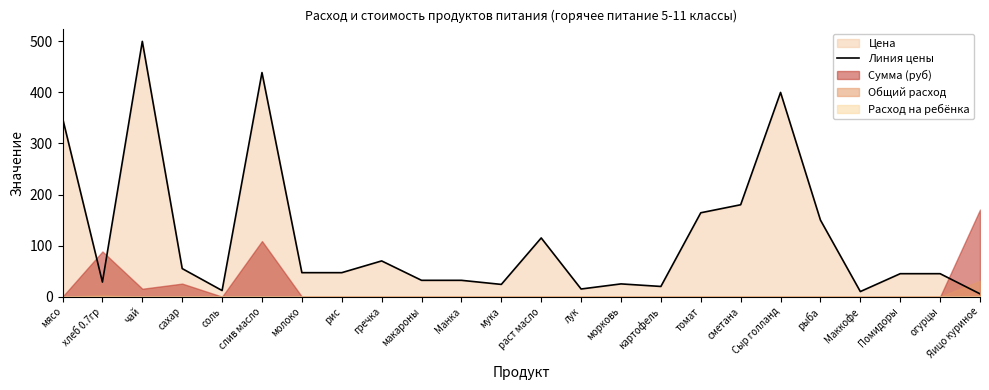

What is the change in value from сметана to Яицо куриное?

-174.5